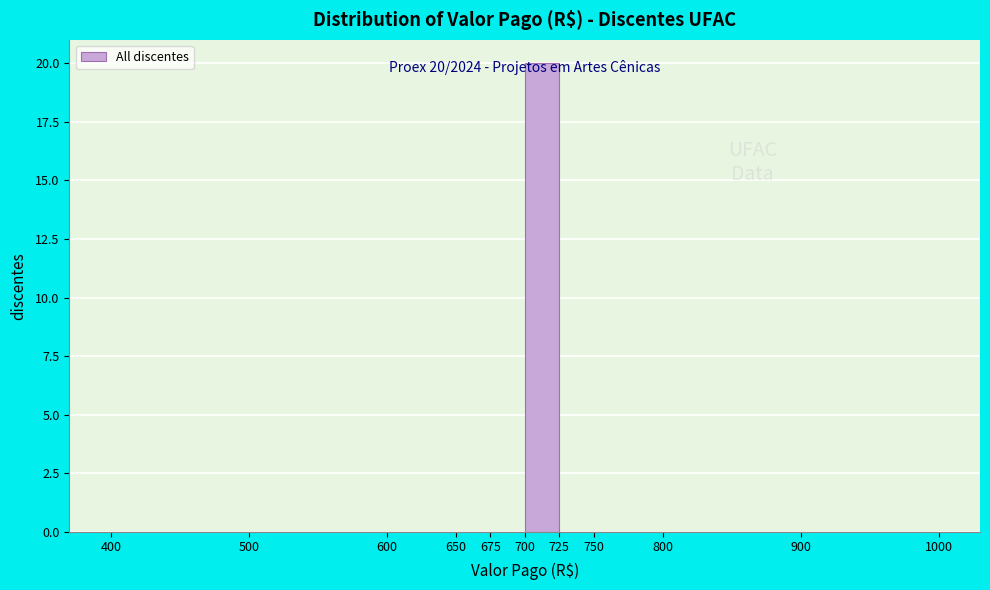

Over which range of the x-axis is the bar tallest?

700 to 725